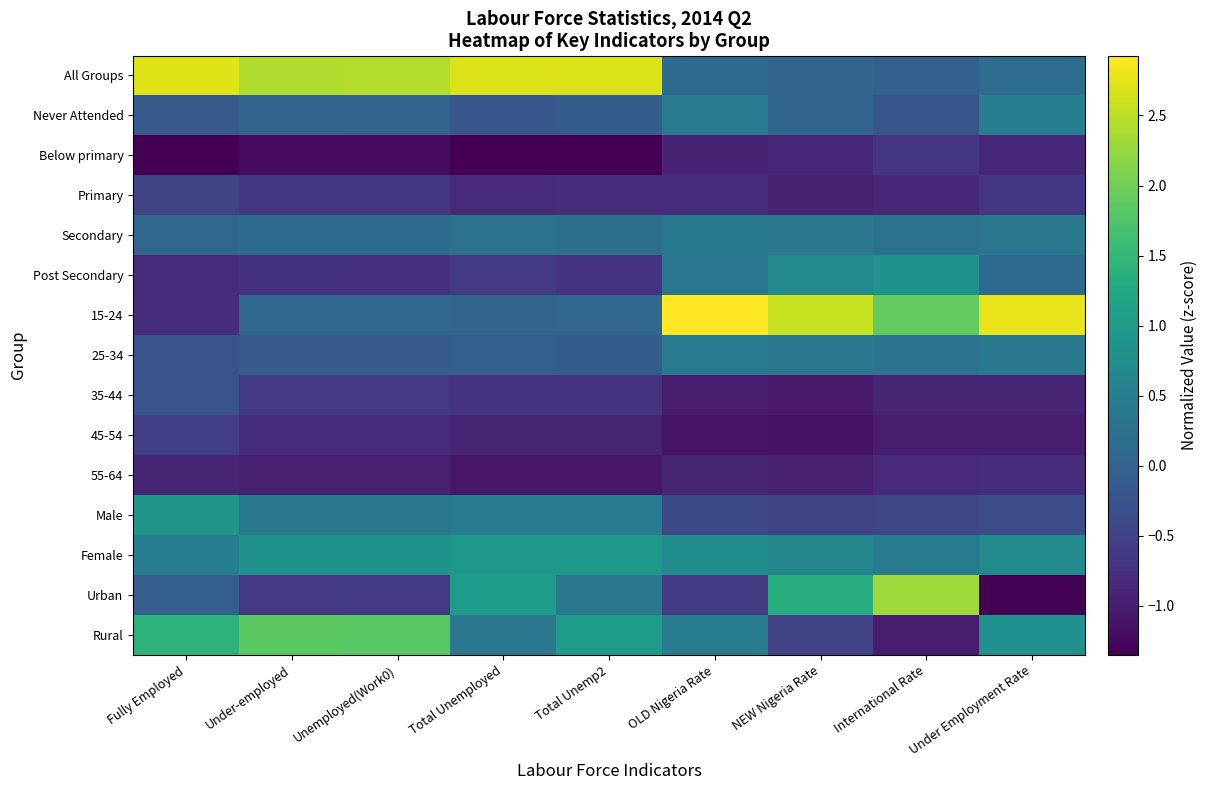

Rank the series at NEW Nigeria Rate from lowest to highest value.

45-54, 35-44, 55-64, Primary, Below primary, Rural, Male, All Groups, Never Attended, Secondary, 25-34, Female, Post Secondary, Urban, 15-24